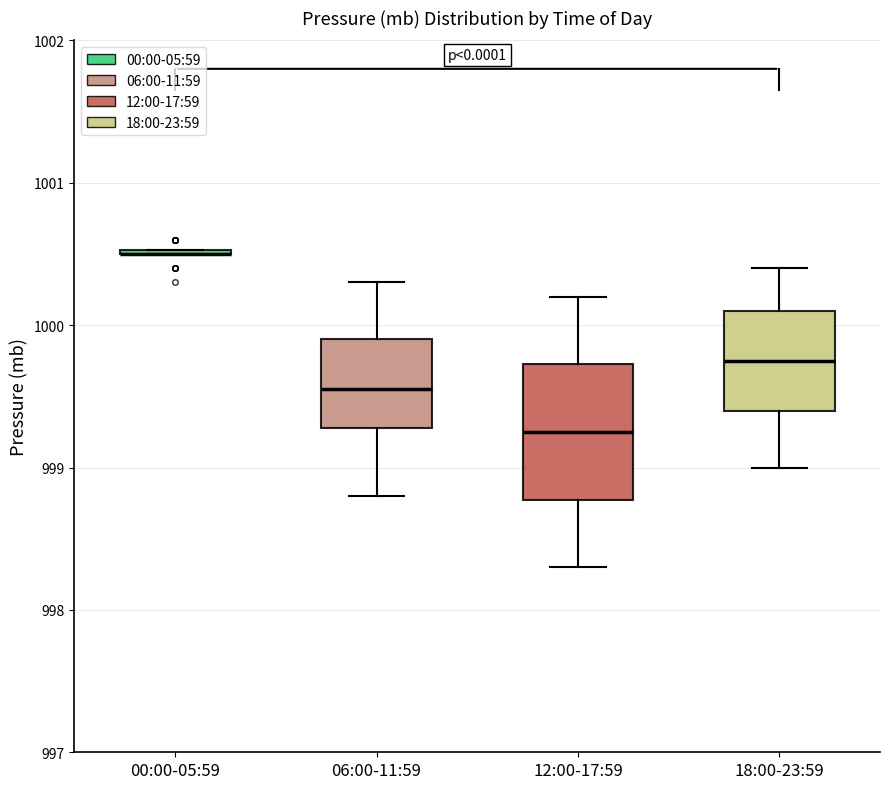

Reading left to right, read every box against the y-axis: the position of its median line, the range the box covers, and the ends of its whiskers. The values are not printed on the chart, so give them approximately, as read against the axis.

00:00-05:59: box collapsed to a line at 1000.5, whiskers 1000.5 to 1000.5
06:00-11:59: median 999.6, box 999.3 to 999.9, whiskers 998.8 to 1000.3
12:00-17:59: median 999.3, box 998.8 to 999.7, whiskers 998.3 to 1000.2
18:00-23:59: median 999.8, box 999.4 to 1000.1, whiskers 999.0 to 1000.4